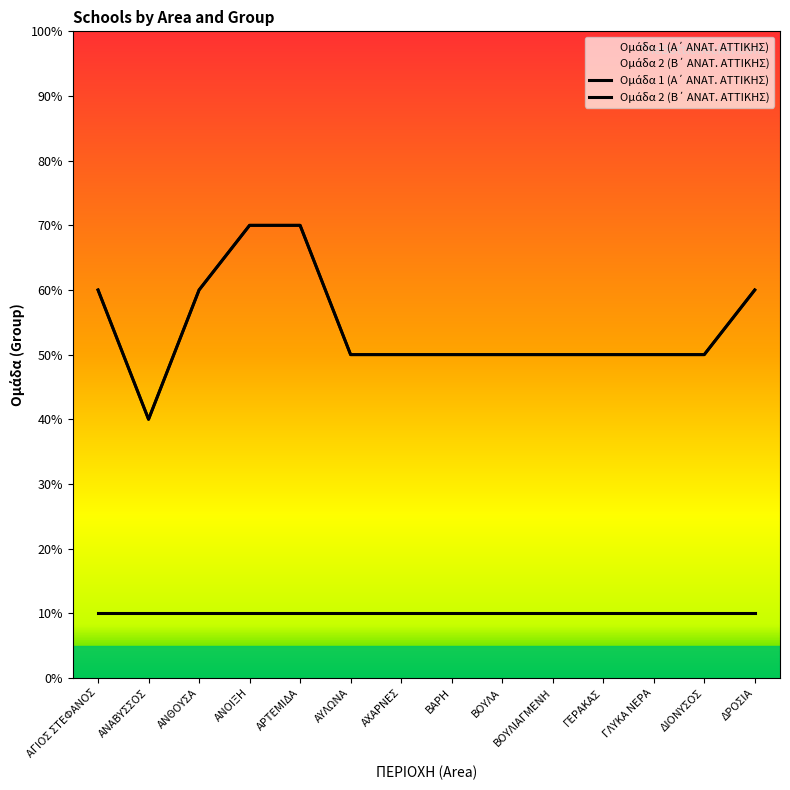

True or false: Ομάδα 1 (Α΄ ΑΝΑΤ. ΑΤΤΙΚΗΣ) and Ομάδα 2 (Β΄ ΑΝΑΤ. ΑΤΤΙΚΗΣ) intersect in this chart.

False